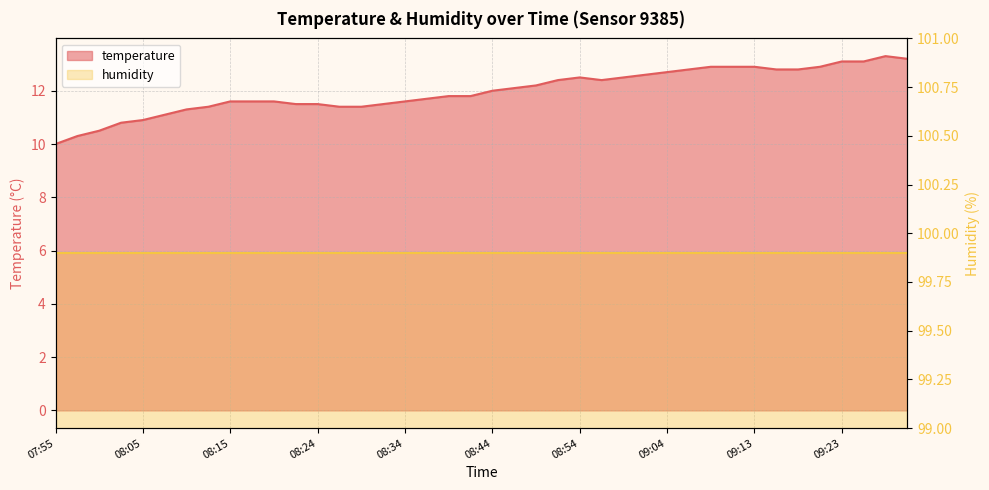

What is the difference between the values at 09:28 and 08:00?

2.8